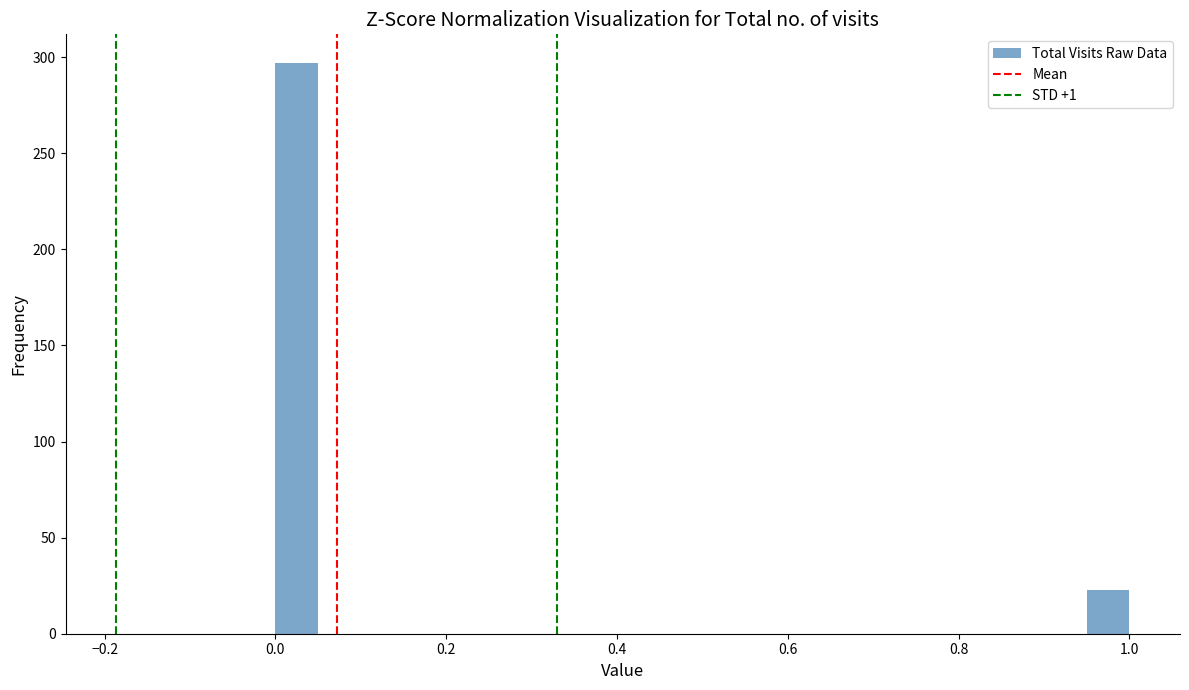

Read against the x-axis, roughly where is the centre of the tallest bar?

0.02